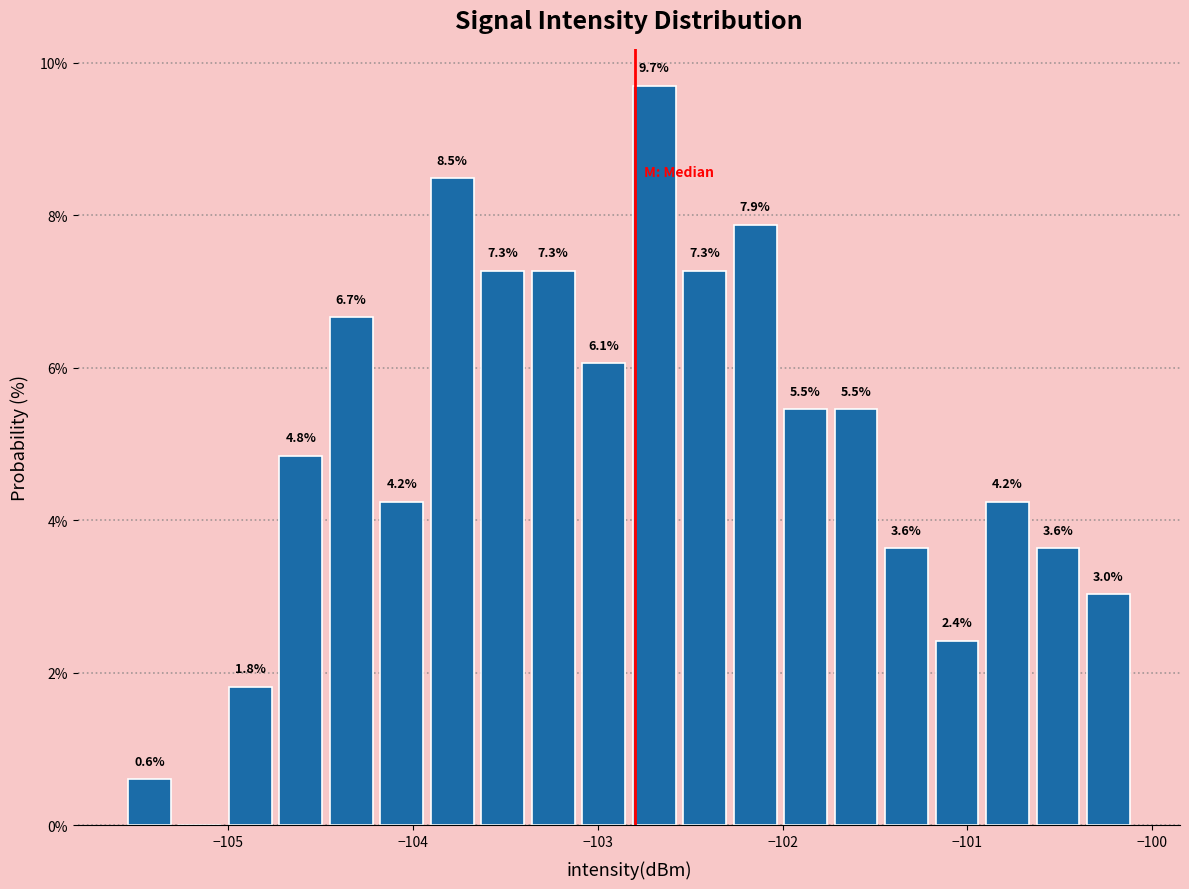

Read against the x-axis, roughly where is the centre of the tallest bar?

-102.7